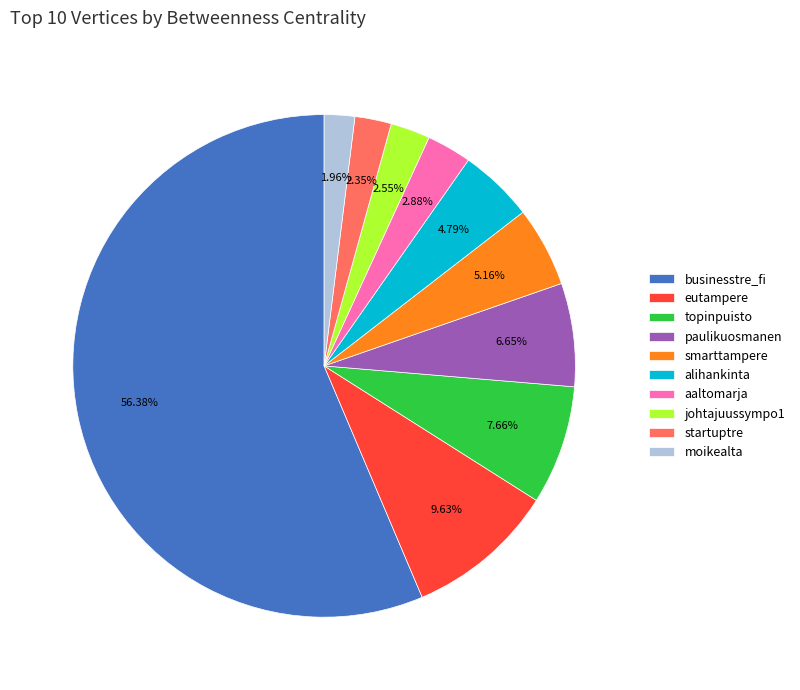

Does any single category account for the majority?

Yes